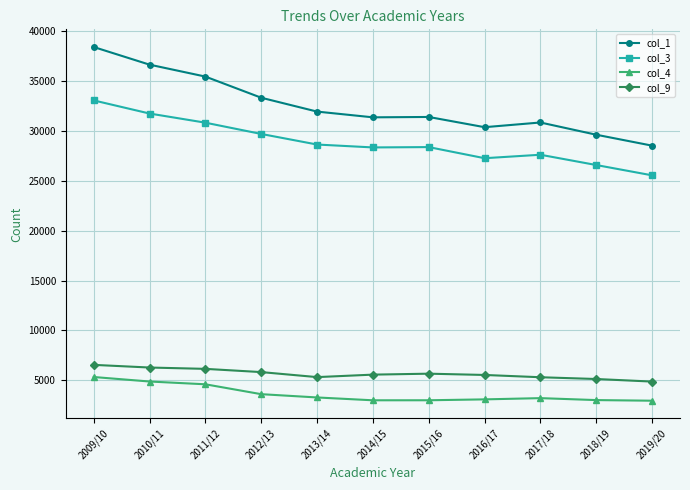

True or false: col_1 and col_4 cross at least once.

False